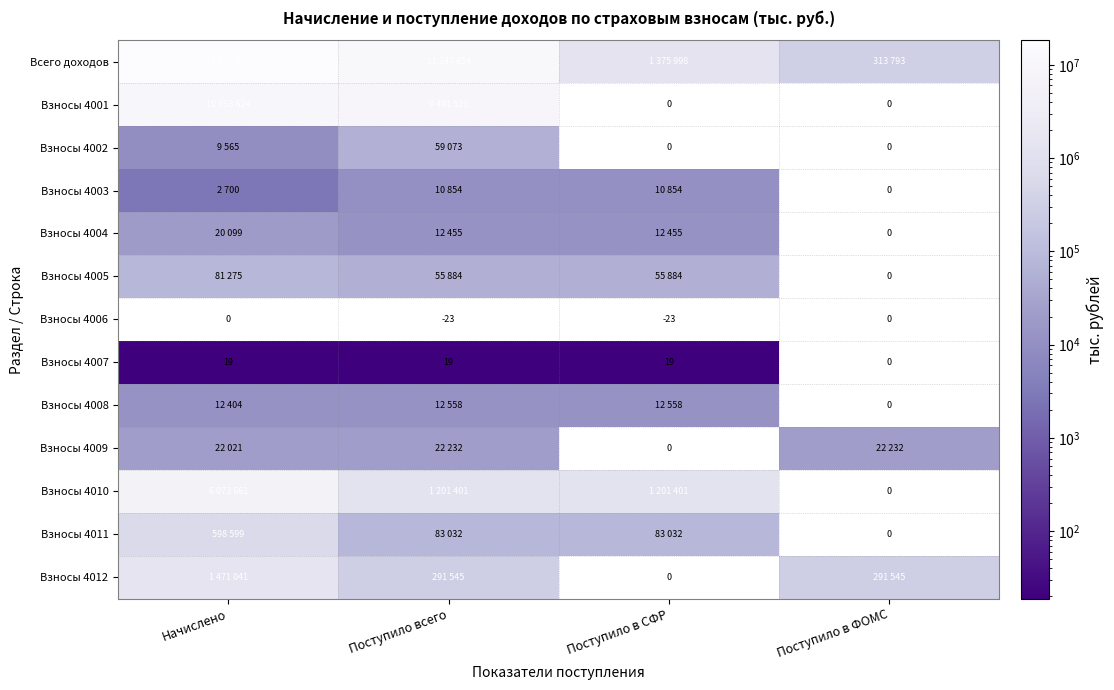

What is the greatest value displayed?

18342356.0